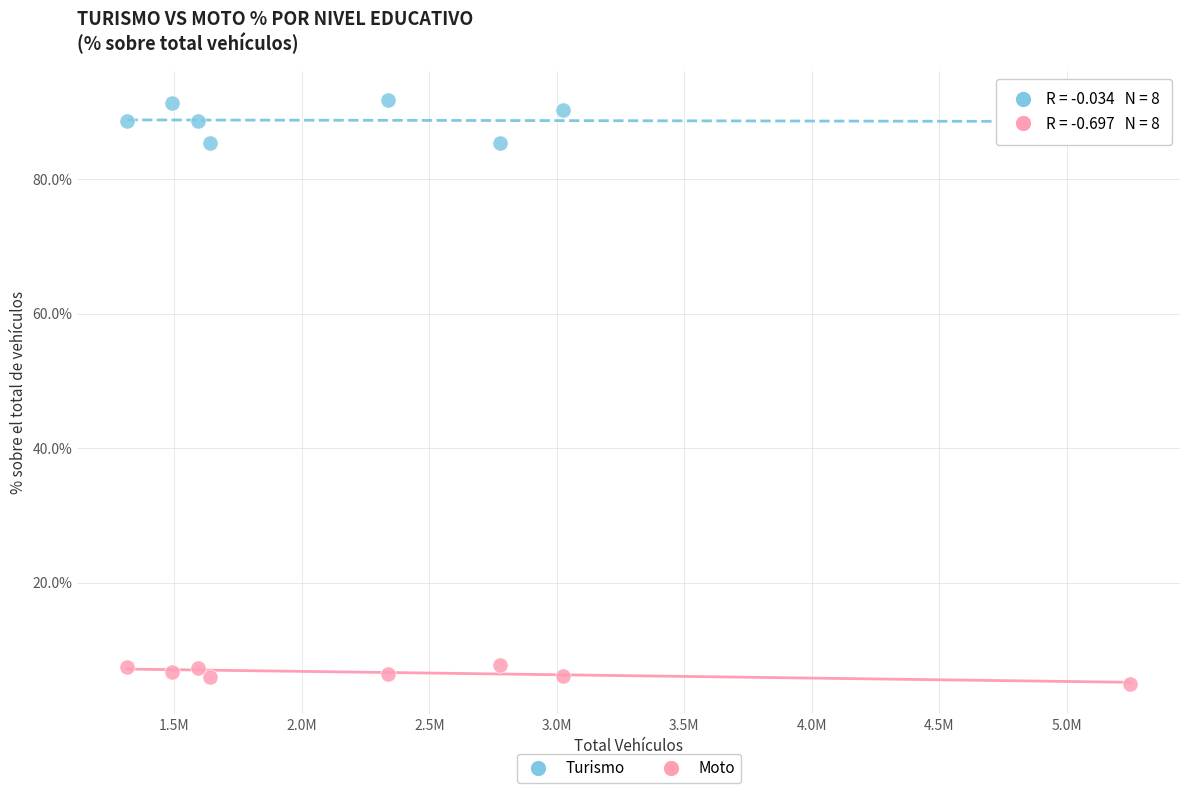

What are all the series names shown in the legend?

Turismo, Moto